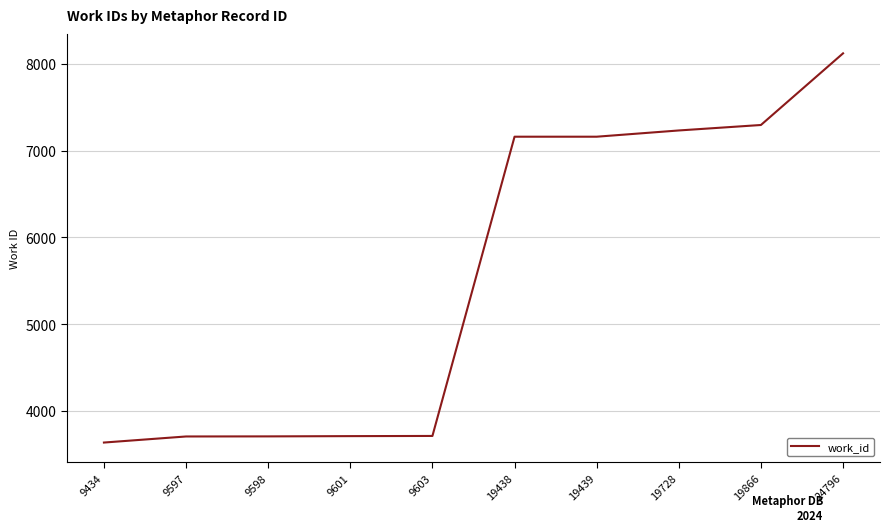

The chart shows a value of 9988 at 19866. True or false?

False